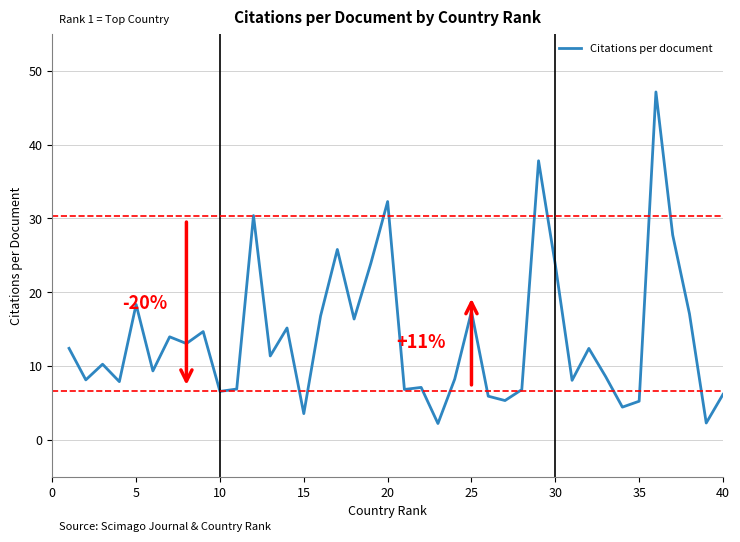

What is the smallest value displayed?

2.2